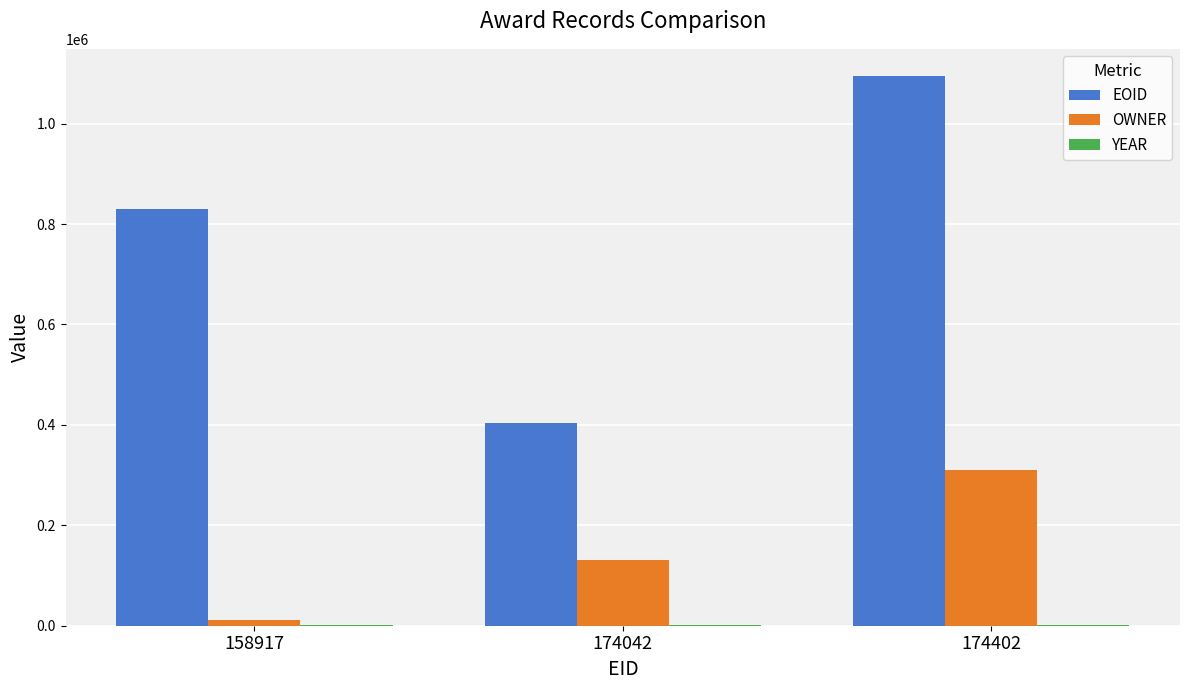

Which category has the highest value across all series?

174402